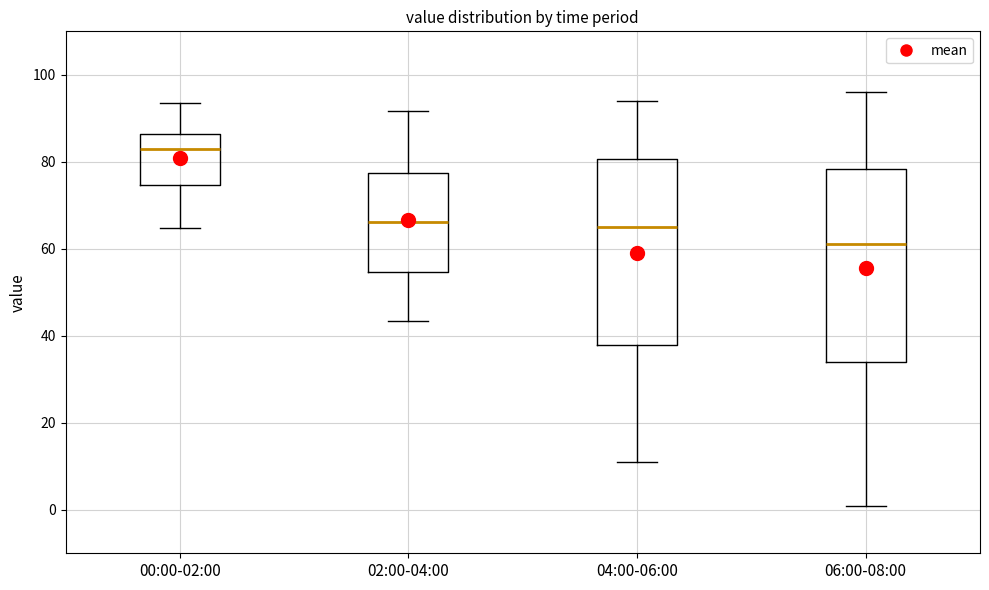

Reading left to right, read every box against the y-axis: the position of its median line, the range the box covers, and the ends of its whiskers. The values are not printed on the chart, so give them approximately, as read against the axis.

00:00-02:00: median 82, box 74 to 86, whiskers 64 to 94
02:00-04:00: median 66, box 54 to 78, whiskers 44 to 92
04:00-06:00: median 64, box 38 to 80, whiskers 12 to 94
06:00-08:00: median 62, box 34 to 78, whiskers 0 to 96